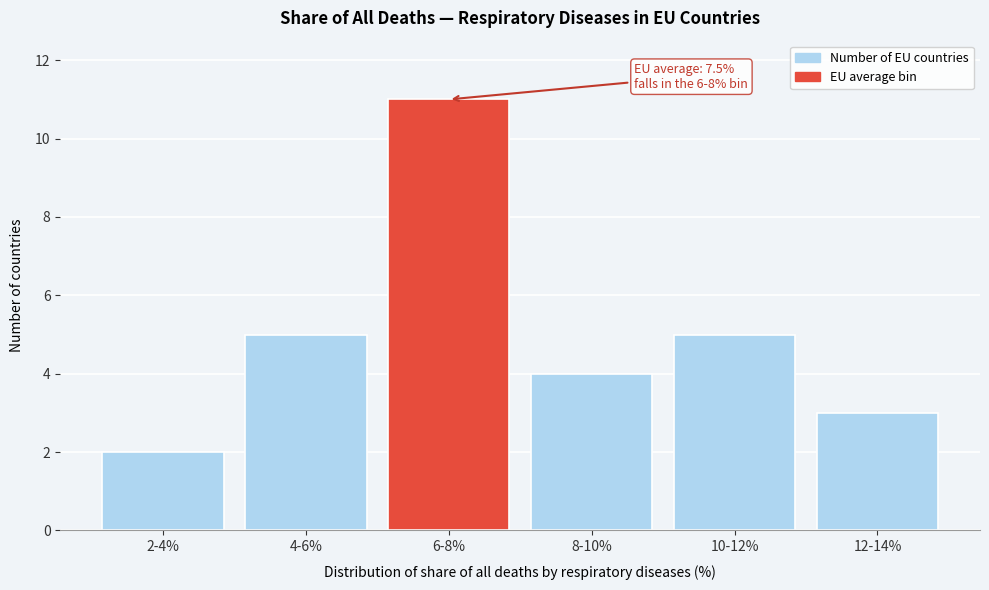

Reading right to left, transcribe all the data shown in this chart.

3	5	4	11	5	2